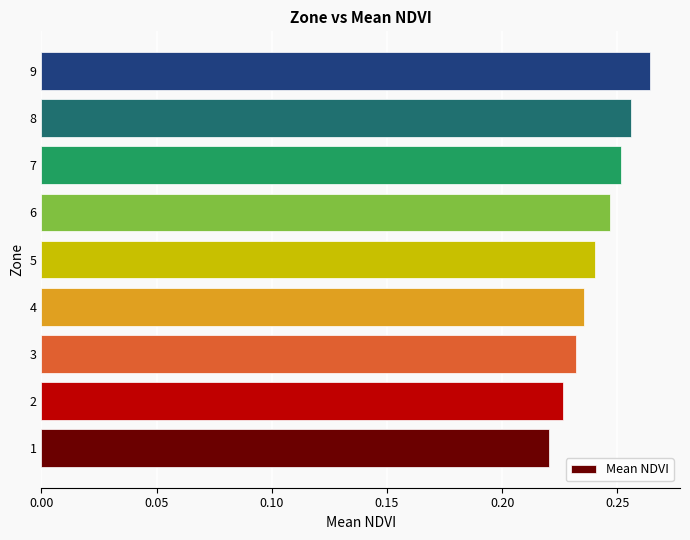

Rank the categories by value from lowest to highest.

1, 2, 3, 4, 5, 6, 7, 8, 9